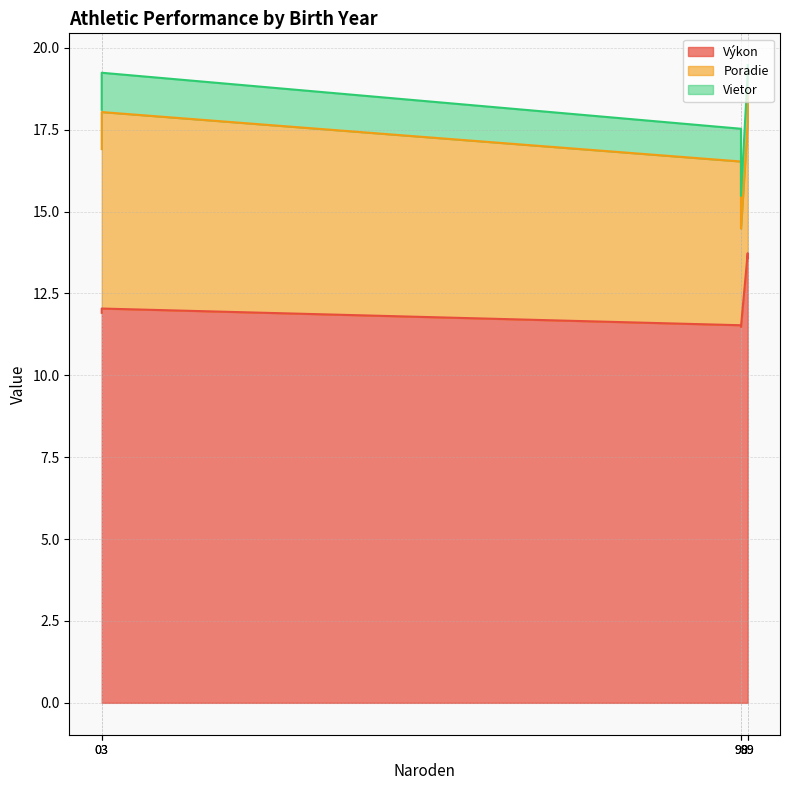

Between 03 and 99, which is larger?

99